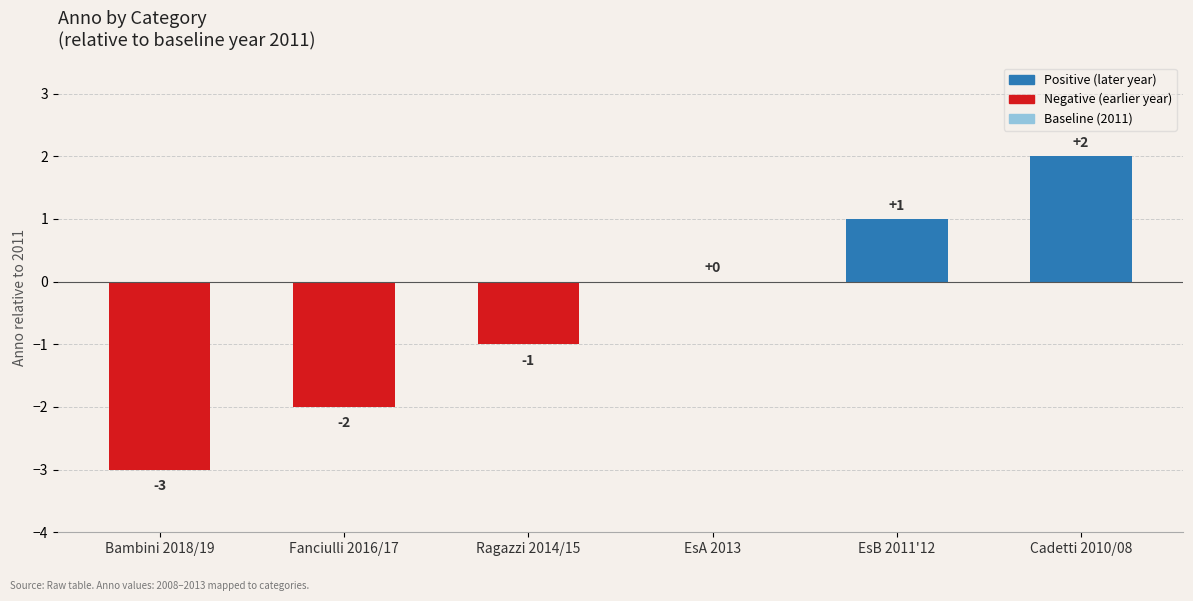

Which category has the highest value across all series?

Cadetti 2010/08